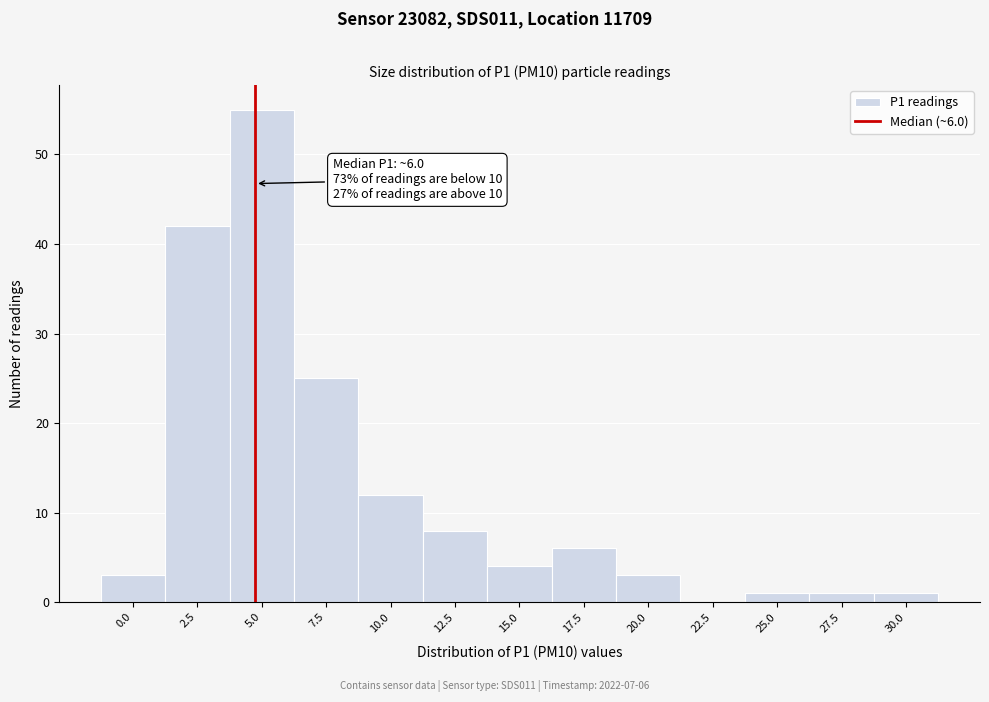

Reading right to left, list all the values displayed in this chart.

30.0=1	27.5=1	25.0=1	22.5=0	20.0=3	17.5=6	15.0=4	12.5=8	10.0=12	7.5=25	5.0=55	2.5=42	0.0=3